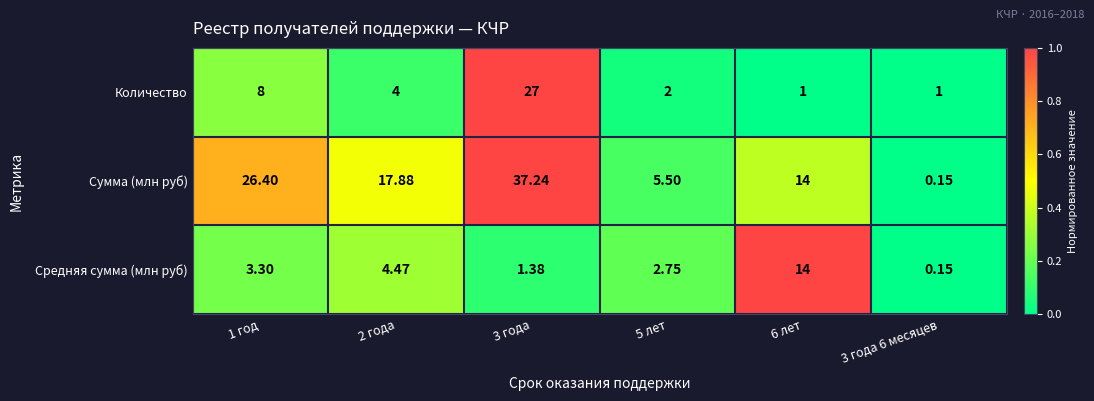

Which series changed the most between 1 год and 3 года?

Количество